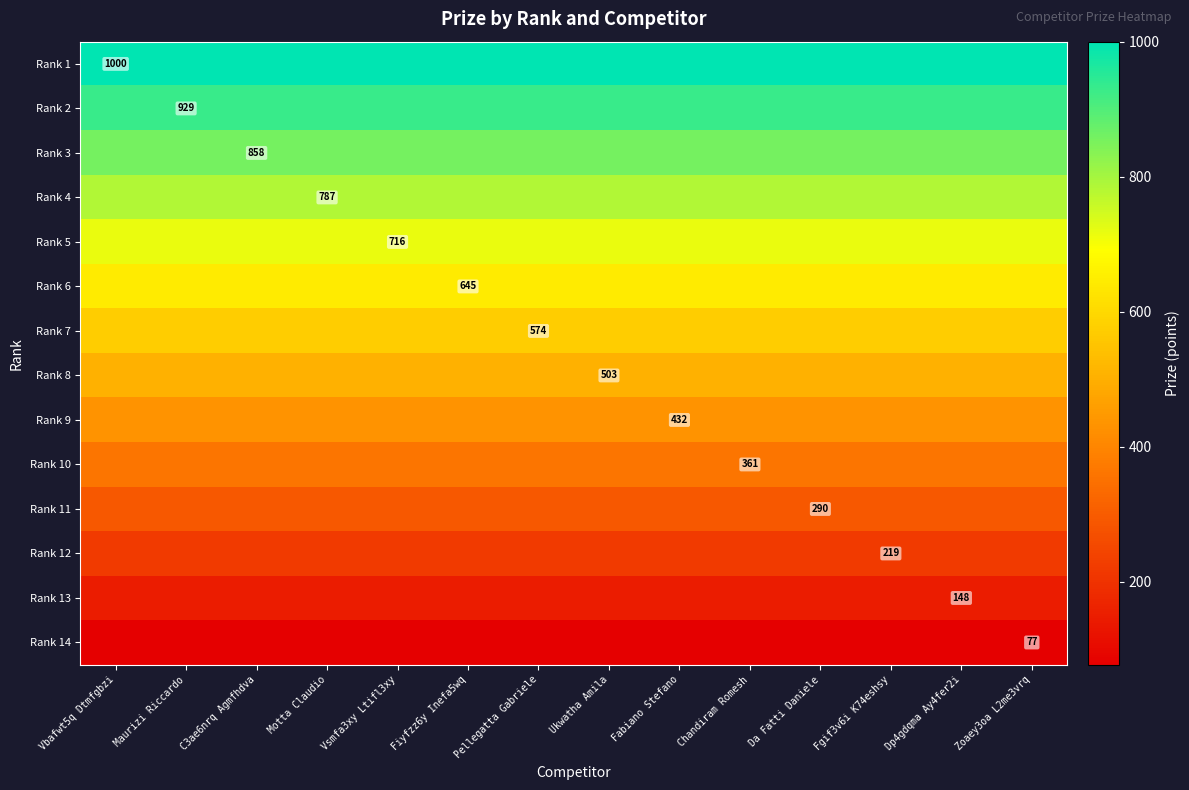

The value of Rank 14 at Zoaey3oa L2me3vrq is 119. True or false?

False